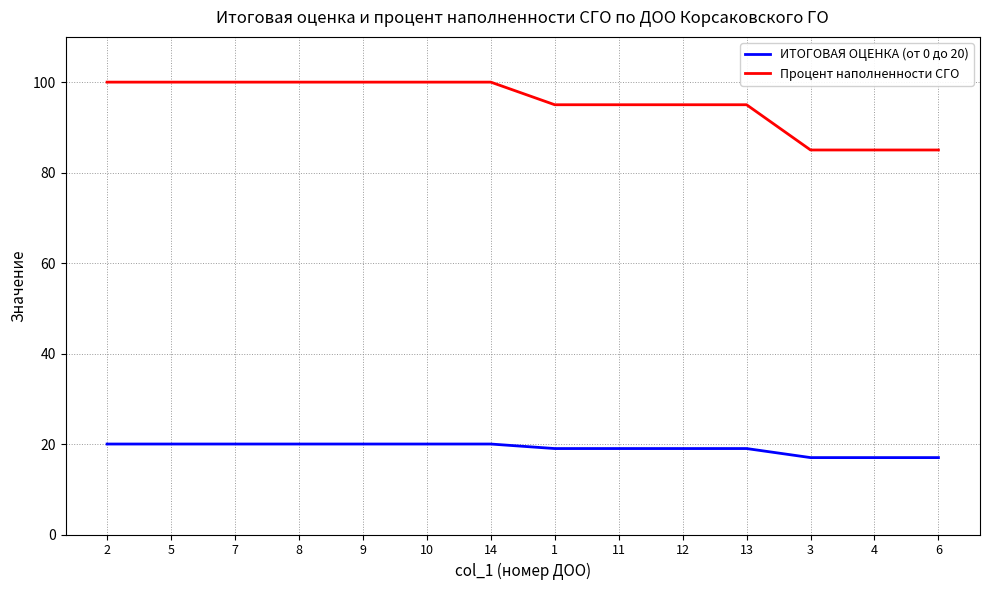

Is it true that Процент наполненности СГО equals 95 at 11?

True